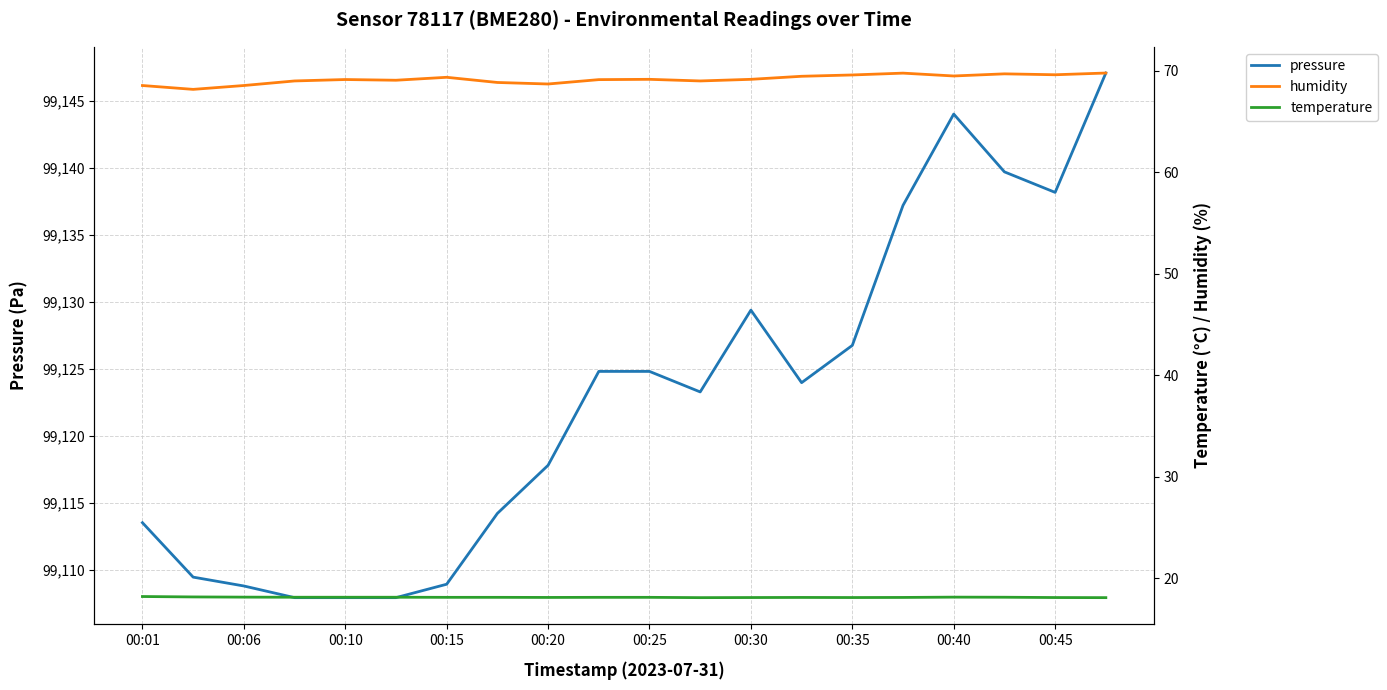

At which category is the sum across all series the highest?

19